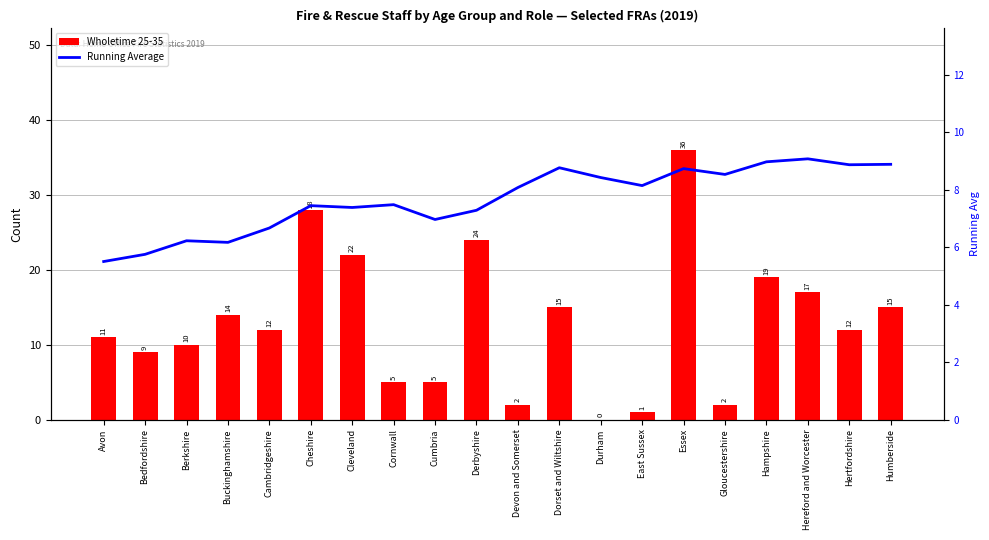

What position from the left is Devon and Somerset?

11